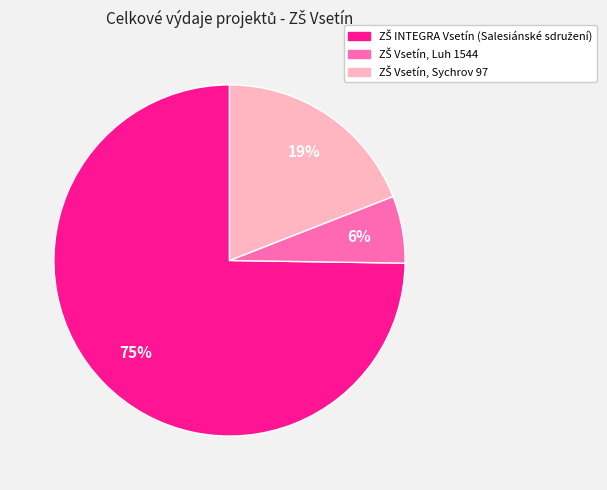

Is there a majority slice in this chart?

Yes